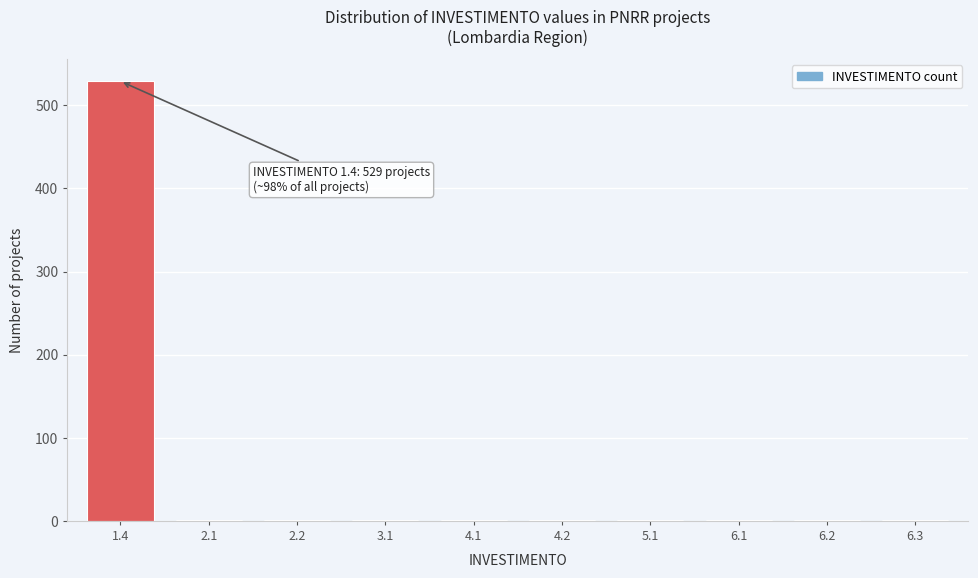

Reading right to left, extract all data points from this chart.

6.3=1	6.2=1	6.1=1	5.1=1	4.2=1	4.1=1	3.1=1	2.2=1	2.1=1	1.4=529